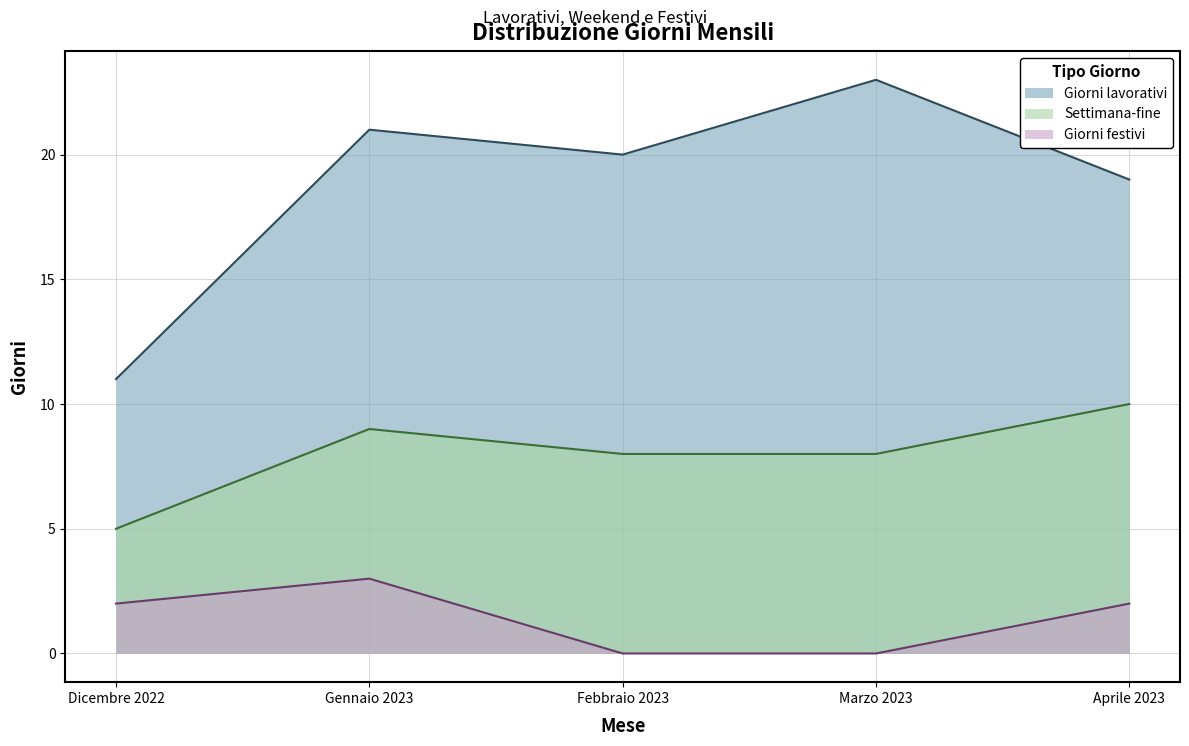

How many data points in Giorni lavorativi are above 20?

2